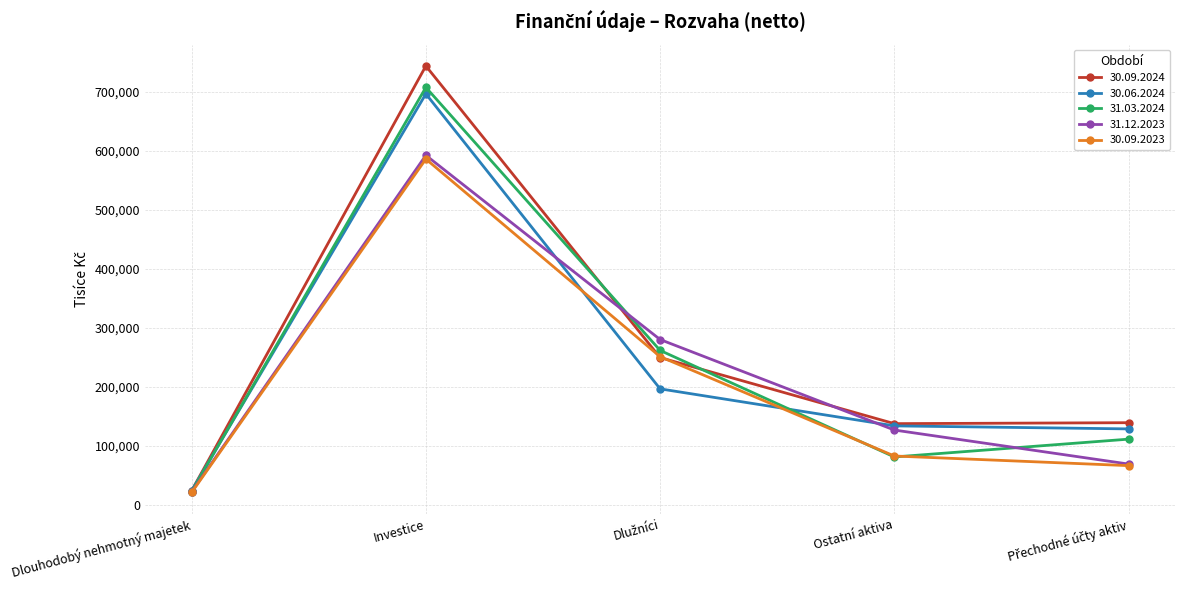

What are all the series names shown in the legend?

30.09.2024, 30.06.2024, 31.03.2024, 31.12.2023, 30.09.2023